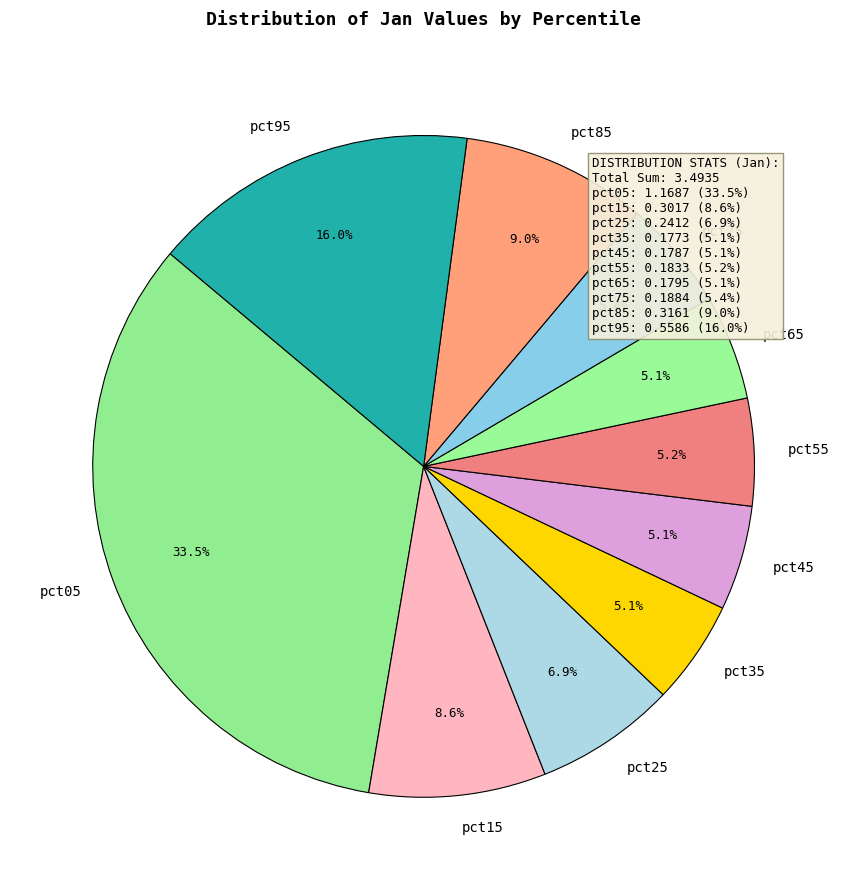

How much of the chart is everything except pct75?

94.6%